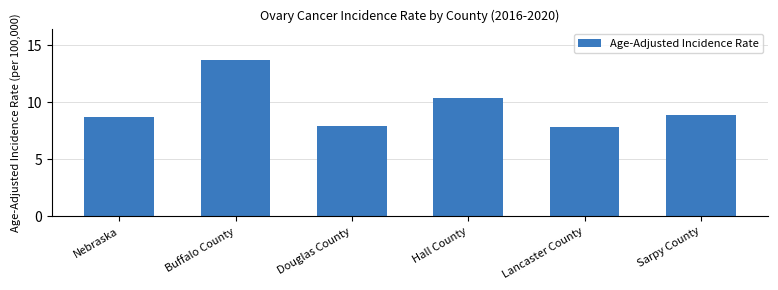

Where does the data first go above 8?

Nebraska